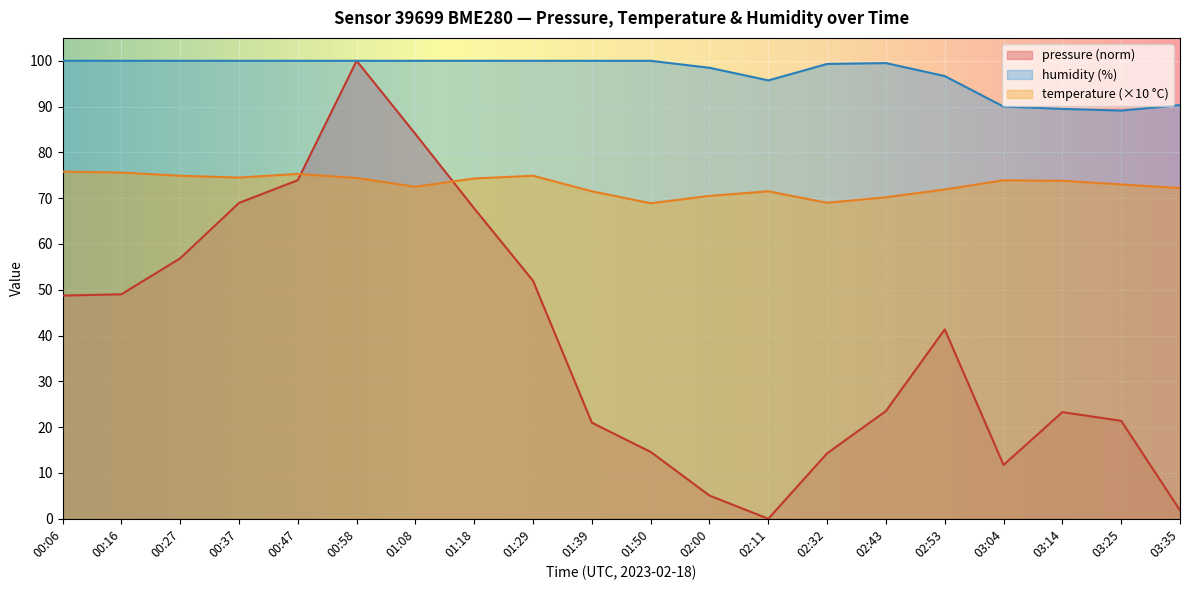

Where is the first local minimum for temperature?

00:37